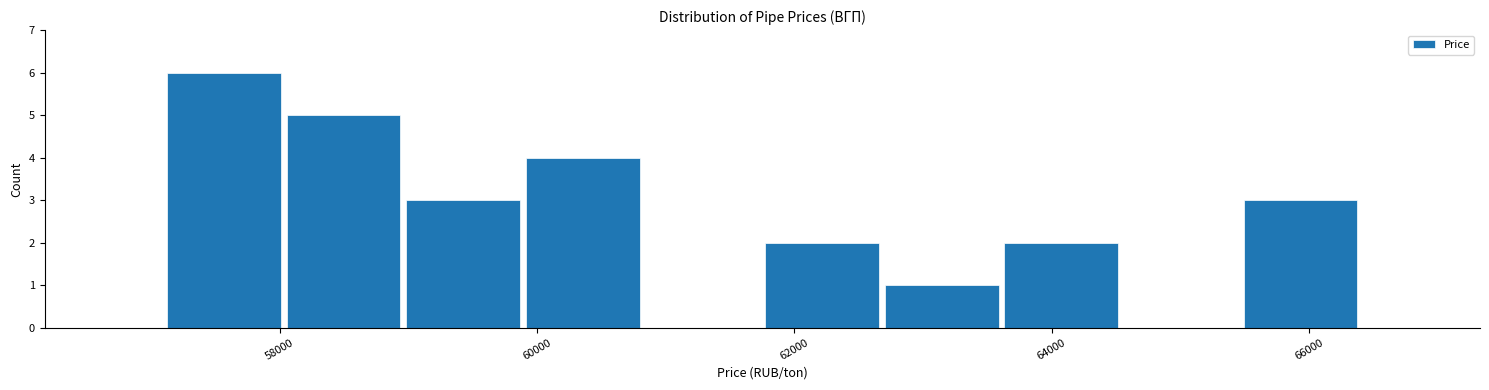

How tall is the bar that spans 61800 to 62600 on the x-axis? Neither the bar edges nor the heights are printed on the chart, so give them approximately, as read against the axes.

2